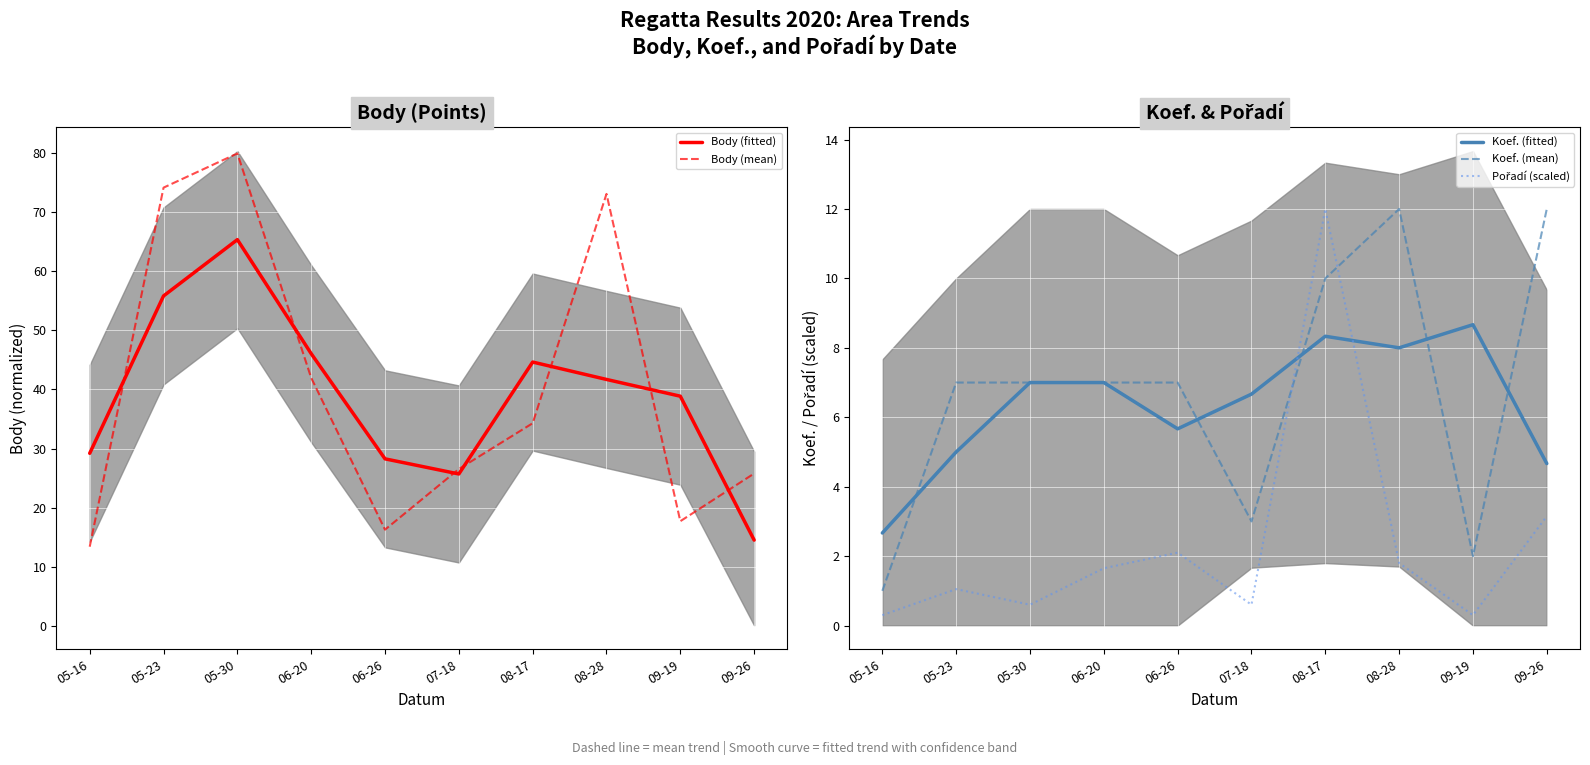

What is the value of the Pořadí (scaled) point at the 3rd from the left?

0.6